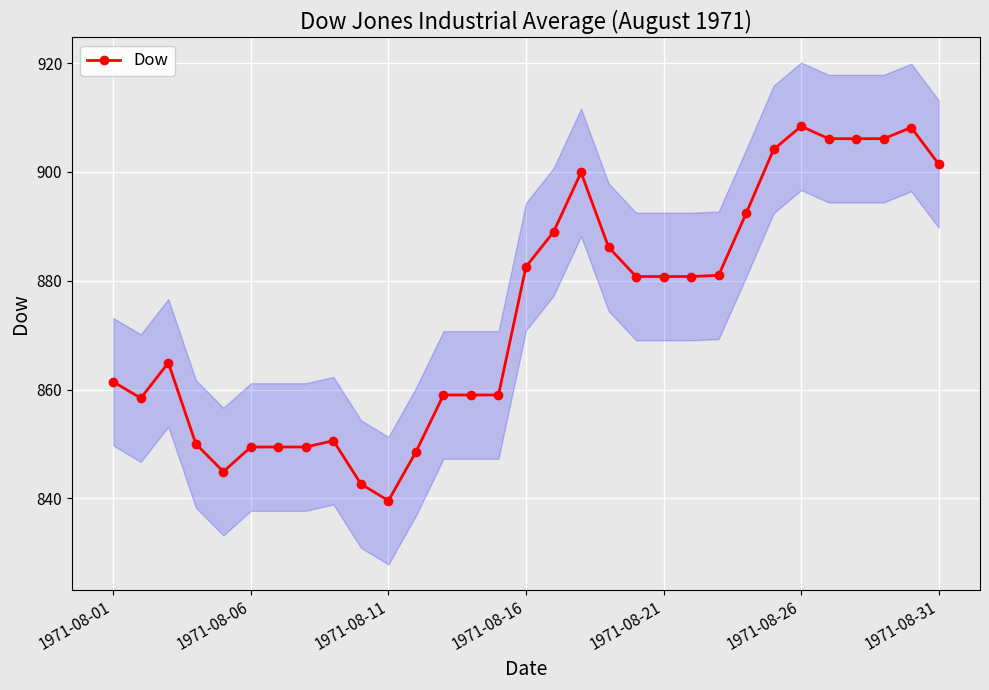

Count the number of data series in this chart.

1